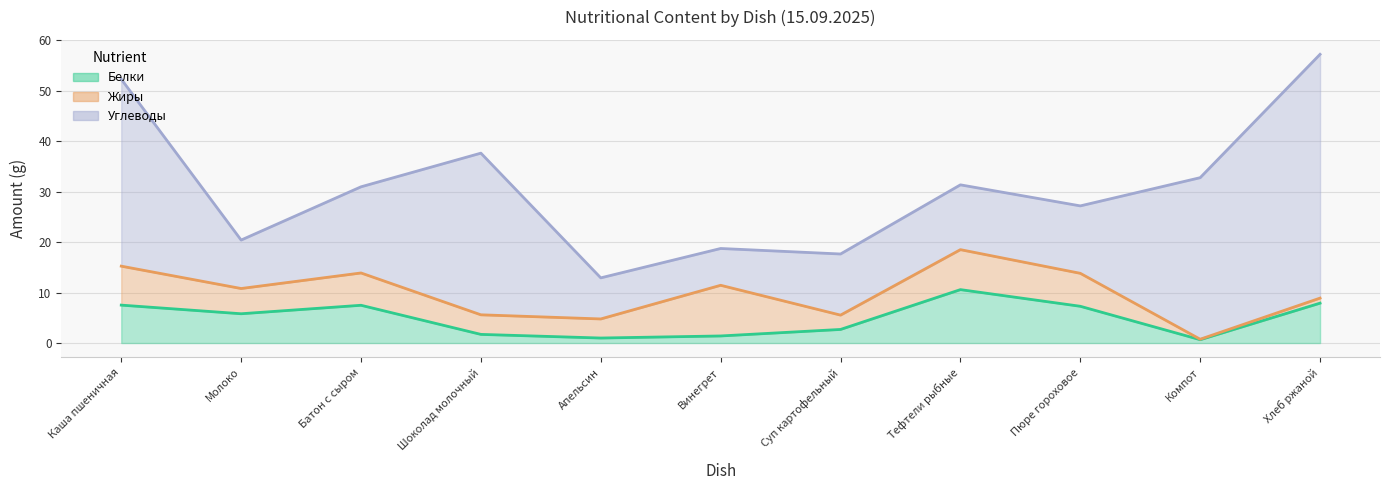

At which category does Жиры reach its first local peak?

Батон с сыром